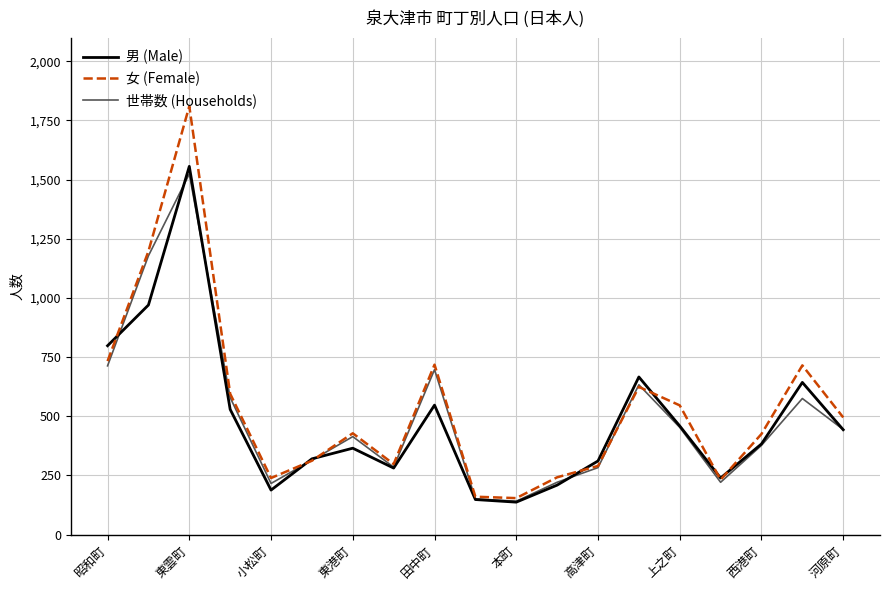

Which series has the widest spread of values?

女 (Female)